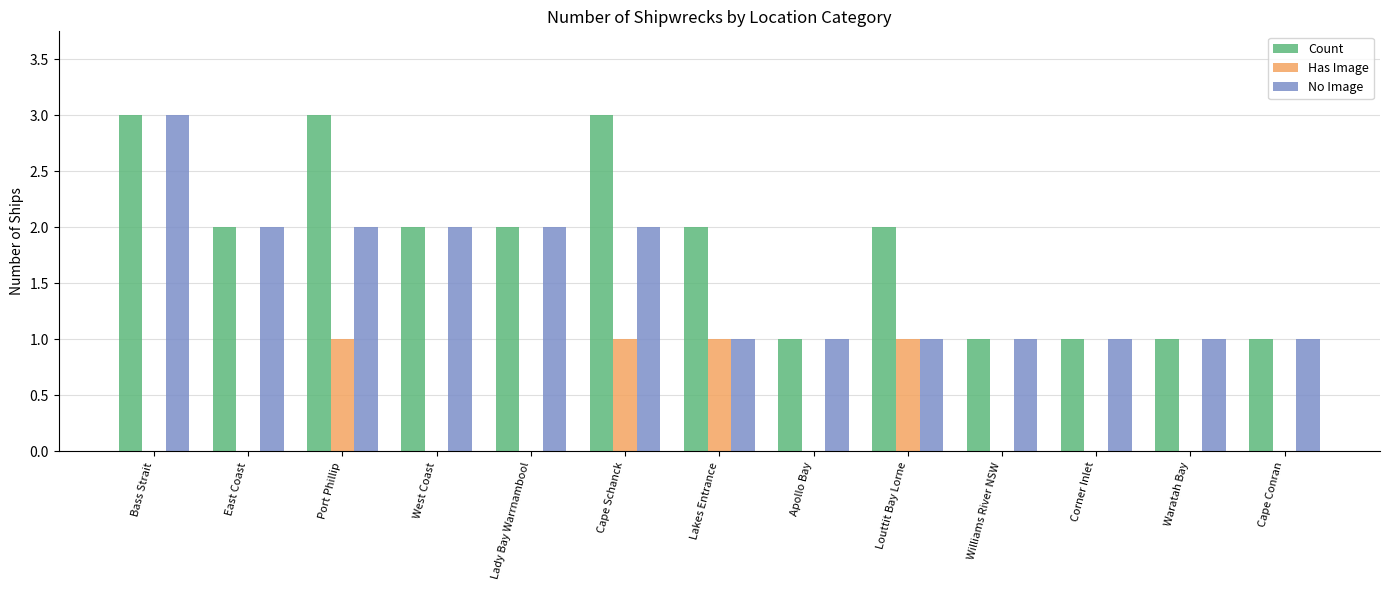

What are all the series names shown in the legend?

Count, Has Image, No Image